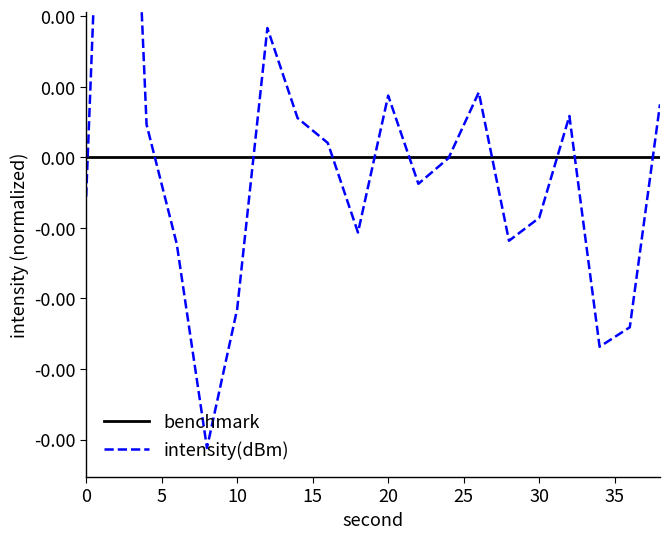

Which series has the largest range (max minus min)?

intensity(dBm)